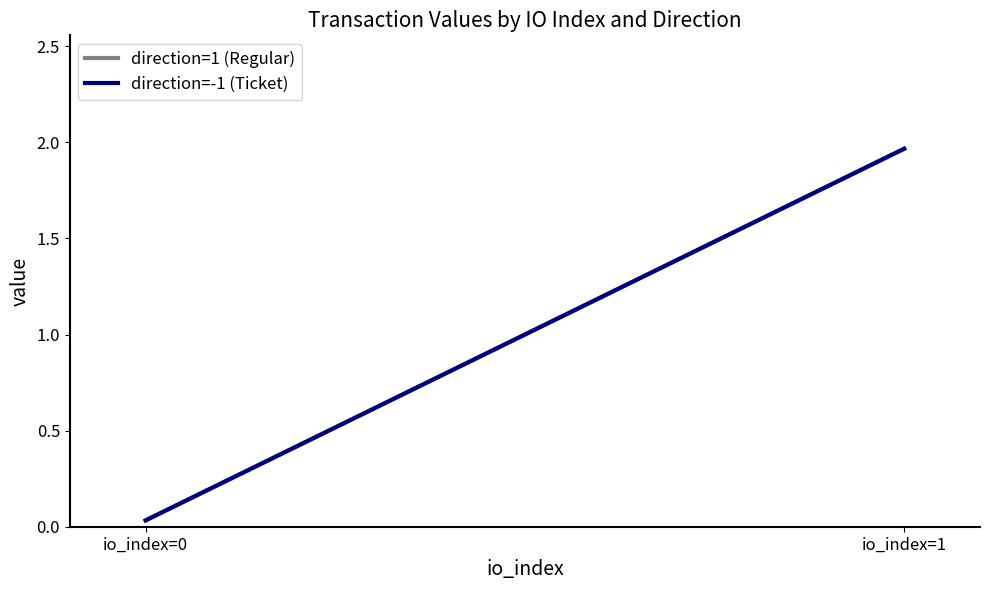

True or false: direction=1 (Regular) has a value of 2.0 at io_index=1.

True